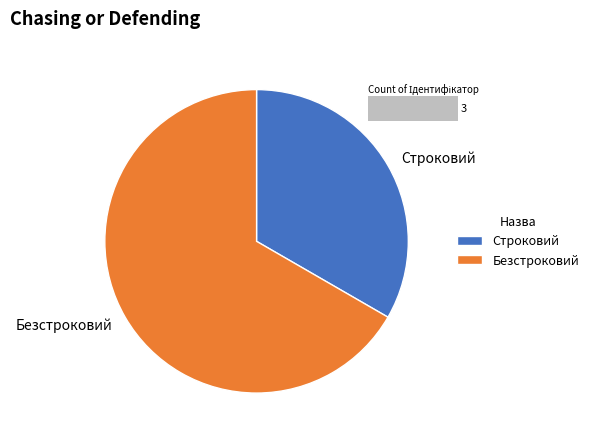

Which slice is the smallest?

Строковий